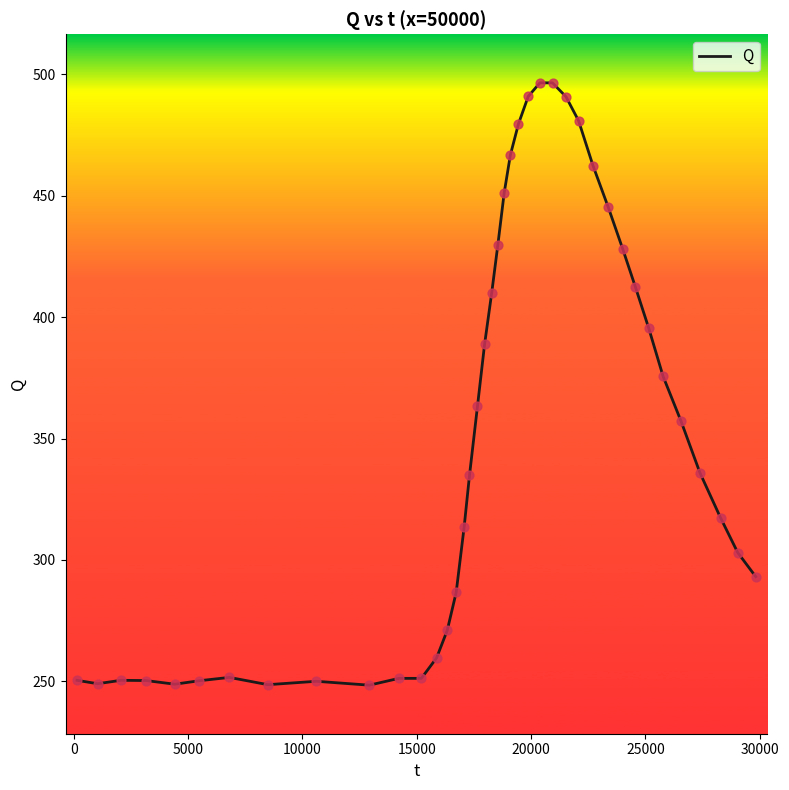

What is the difference between the maximum and minimum values?

248.1